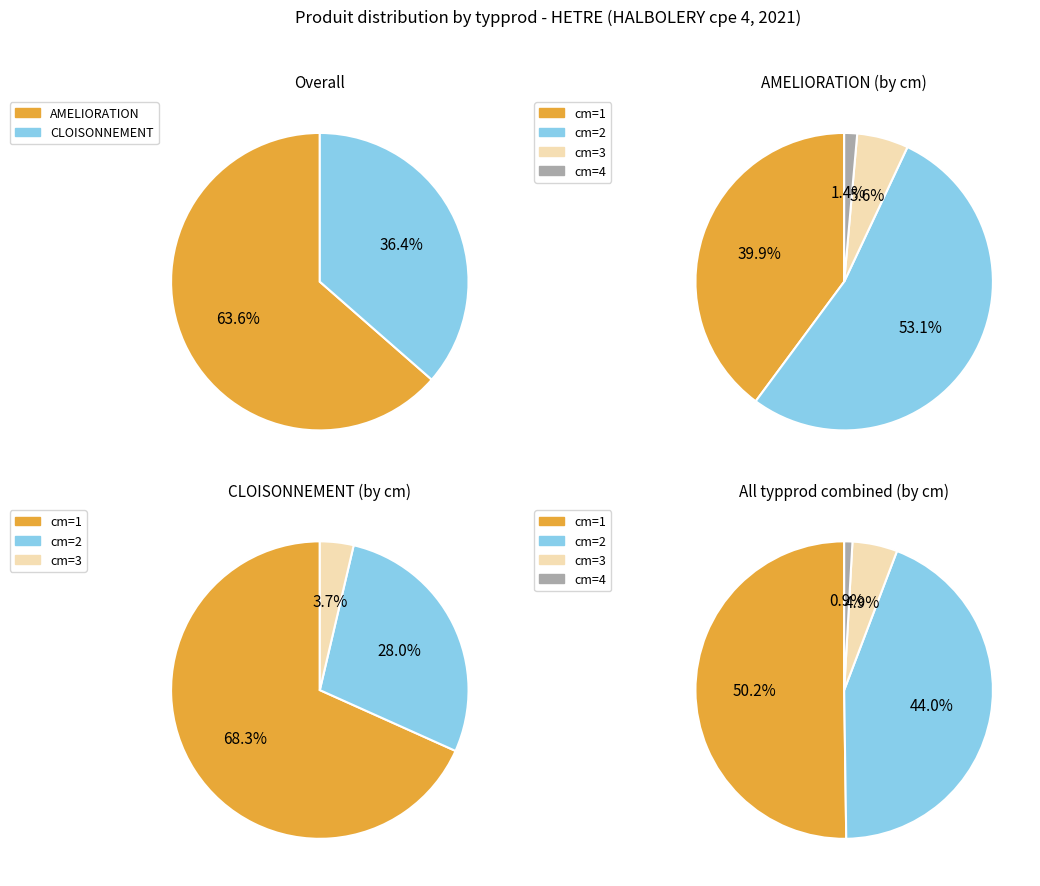

What is the majority slice?

cm=2